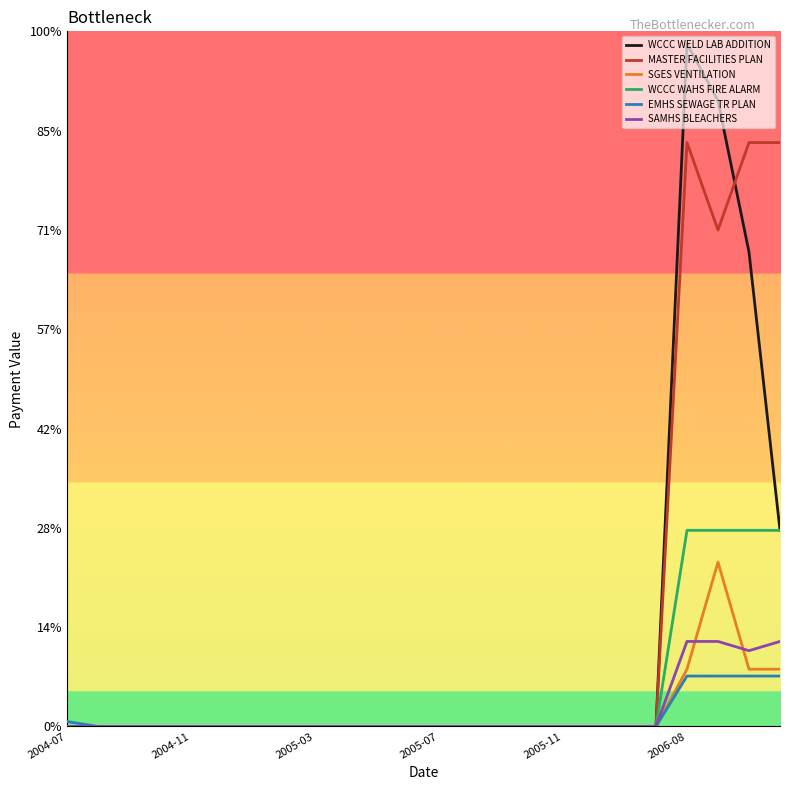

Does the chart display data point markers on the line(s)?

No